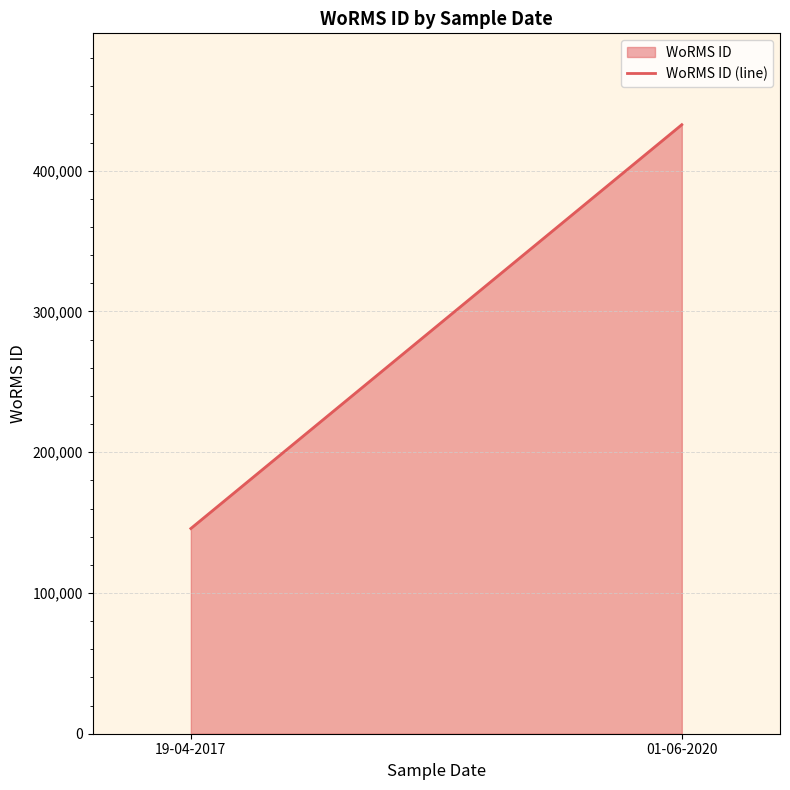

What is the minimum value shown in the chart?

145790